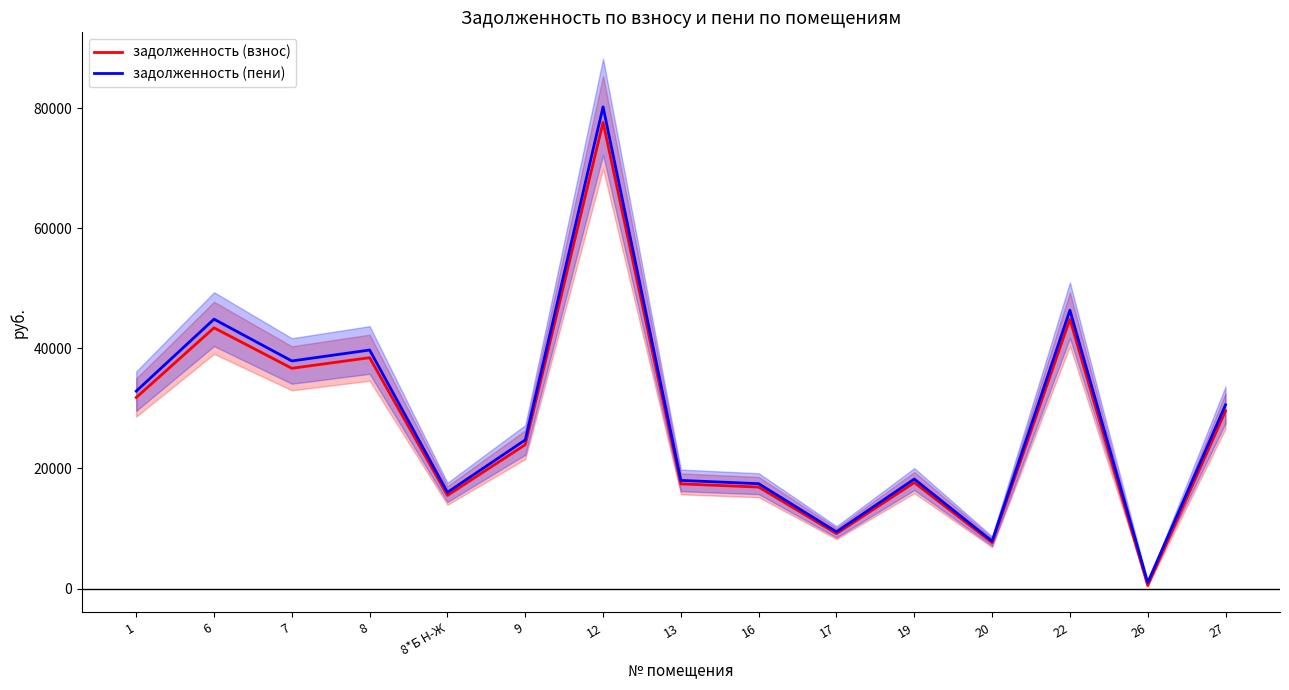

What is the minimum value shown in the chart?

497.3